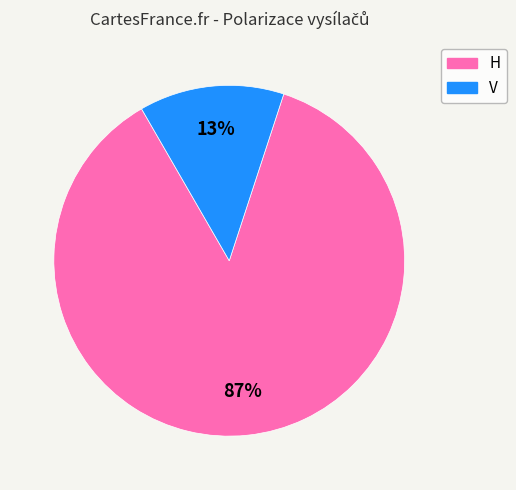

To the nearest percent, what is the combined percentage of H and V?

100%